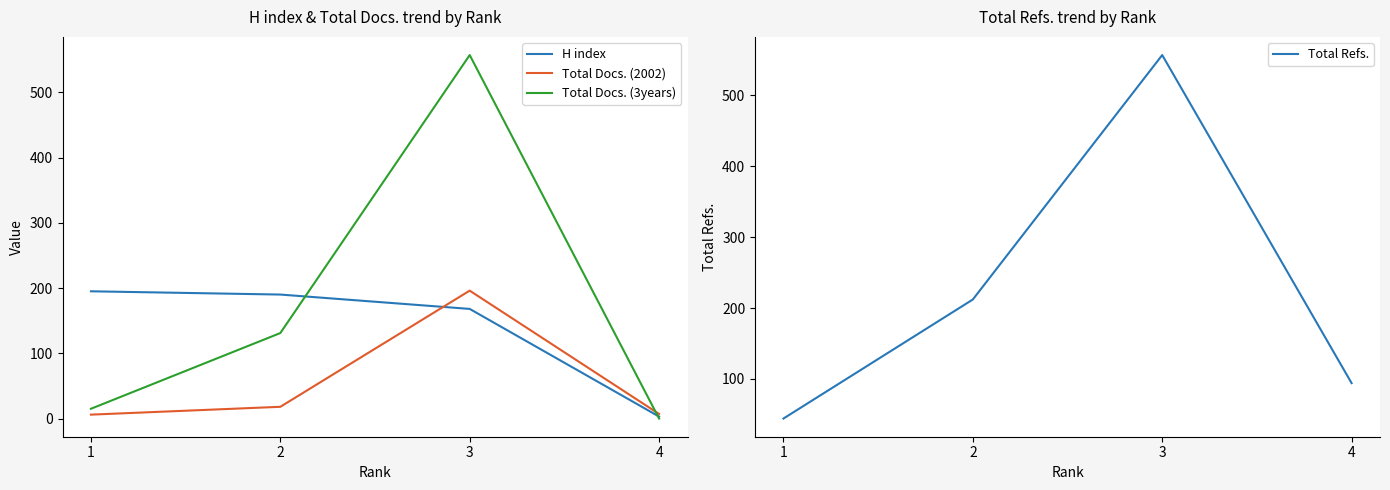

Which has a higher value, 1 or 3?

1